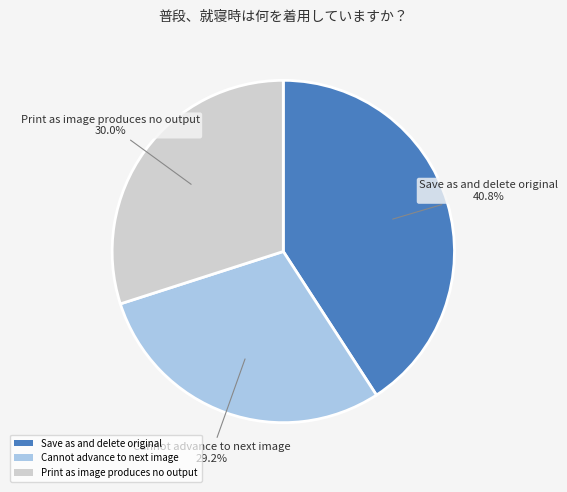

The Cannot advance to next image slice represents 29% of the pie. True or false?

True